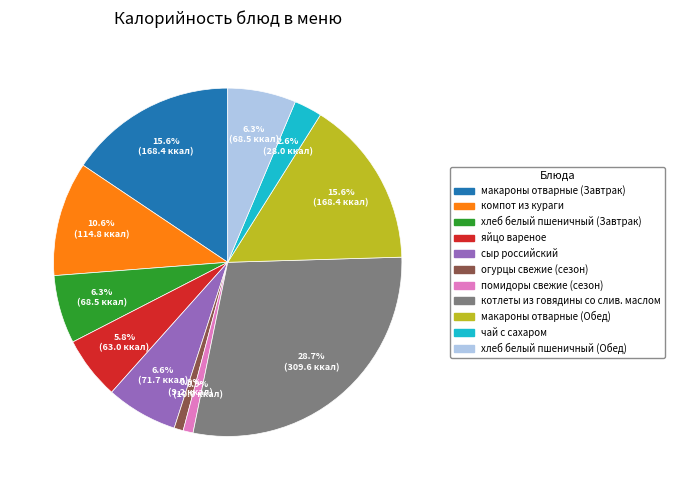

What is the ratio of the value at огурцы свежие (сезон) to the value at хлеб белый пшеничный (Обед)?

0.1